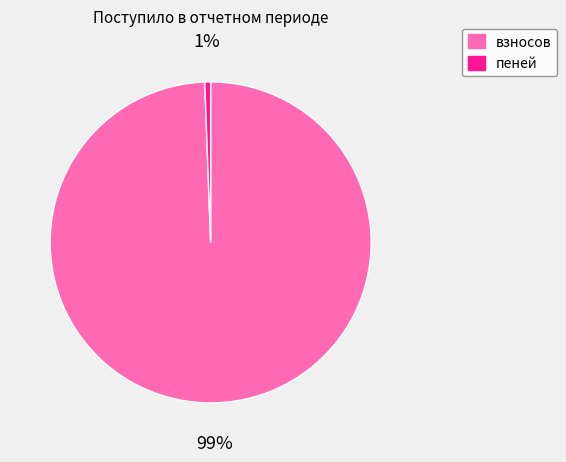

To the nearest percent, what is the average slice percentage?

50%